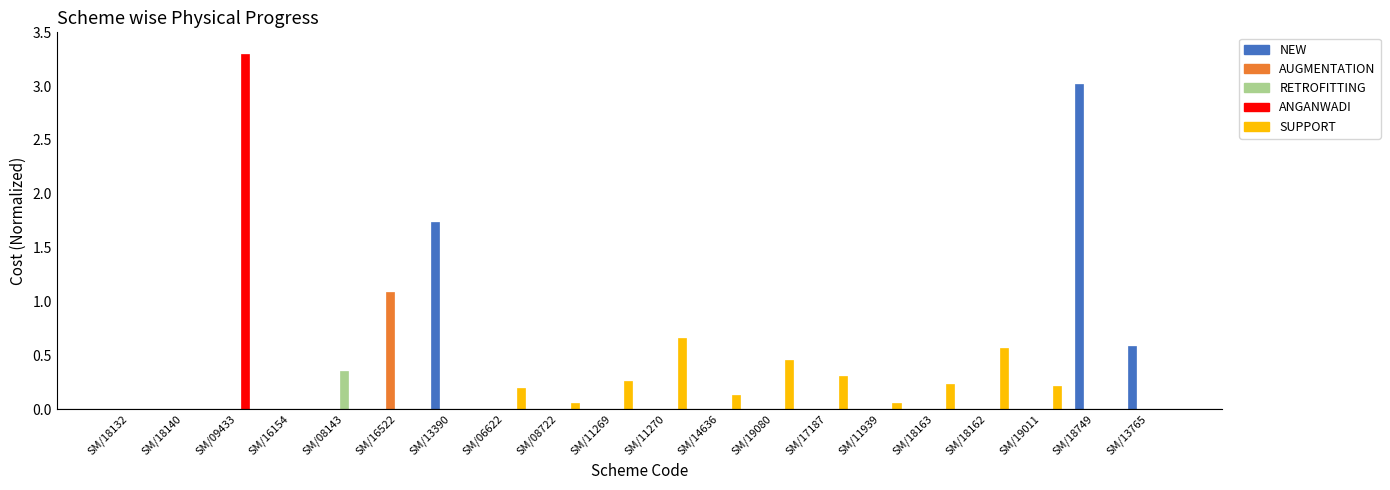

Is it true that ANGANWADI equals 1.2 at SM/08143?

False